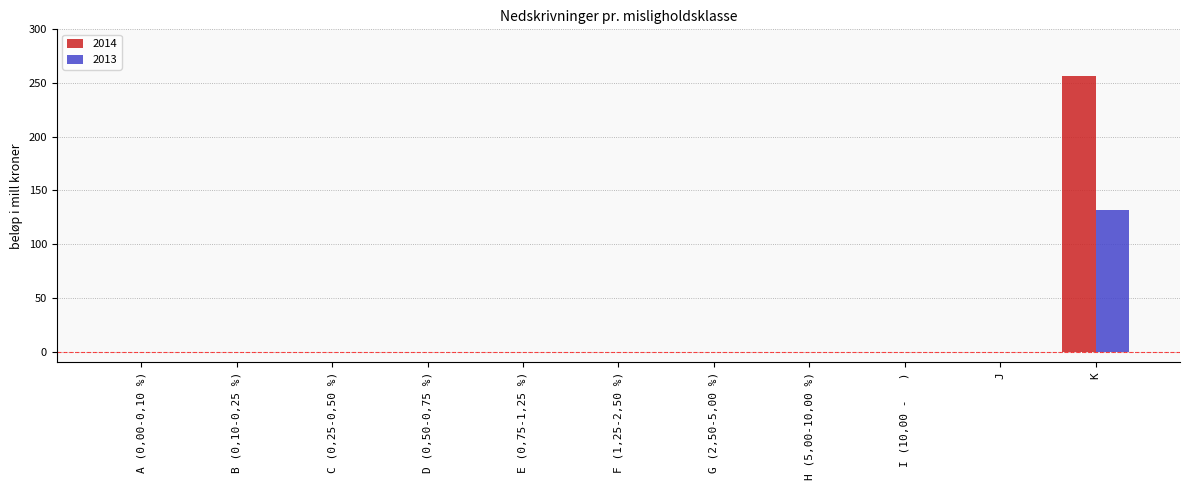

What is the maximum value for 2014?

257